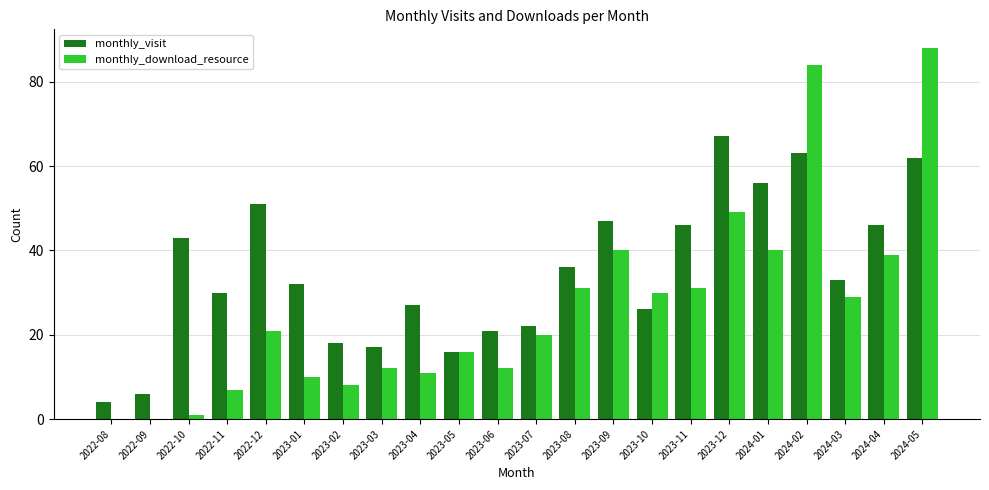

What is the total value across all series at 2024-02?

147